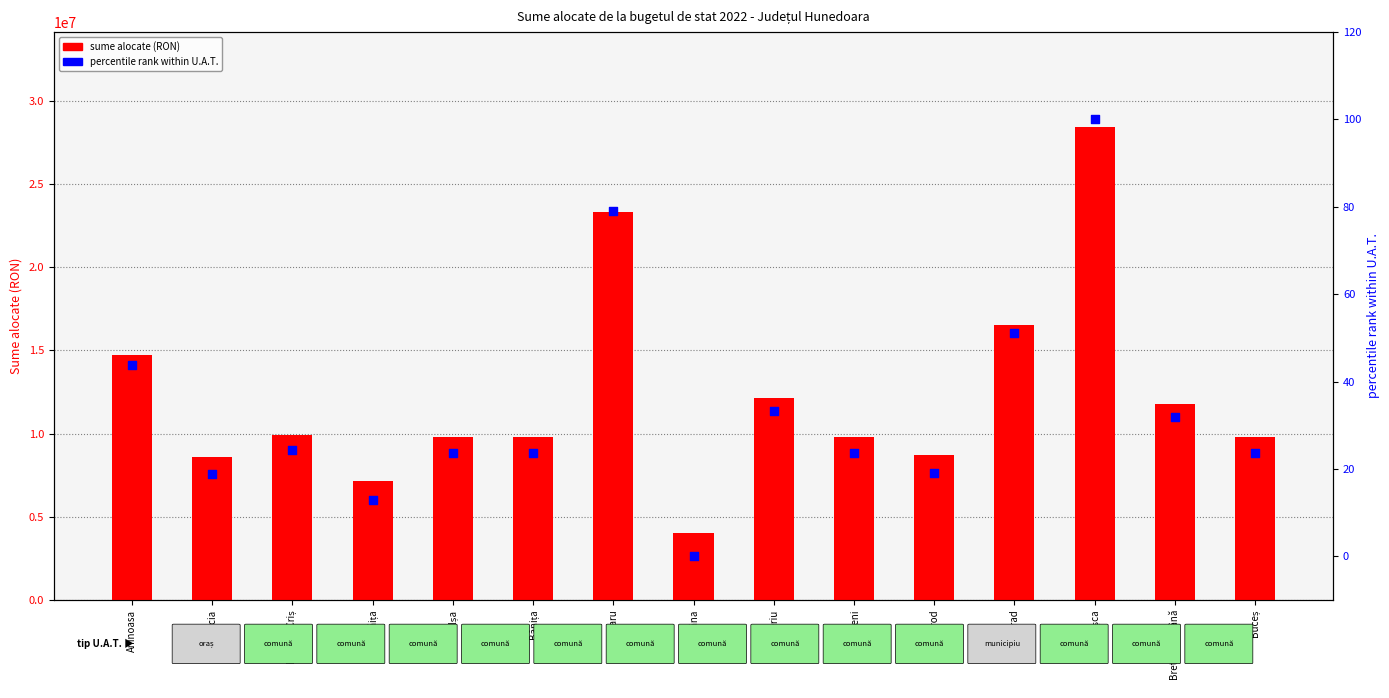

Is the value of percentile rank at Băcia greater than the value of sume alocate at Beriu?

No